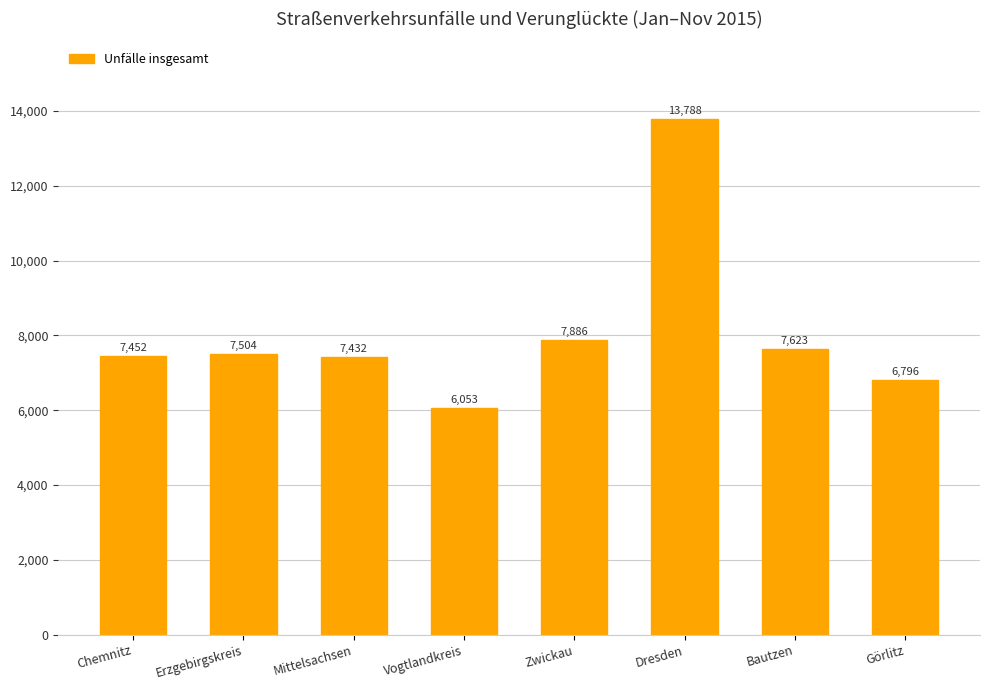

At which label is the value closest to 9920?

Zwickau